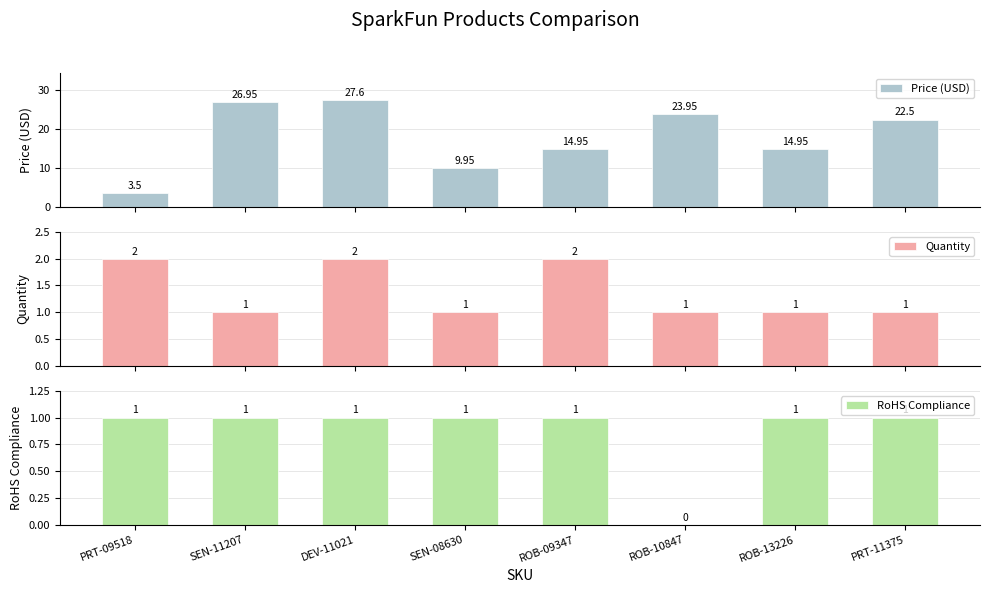

Rank the series at PRT-09518 from lowest to highest value.

RoHS Compliance, Quantity, Price (USD)